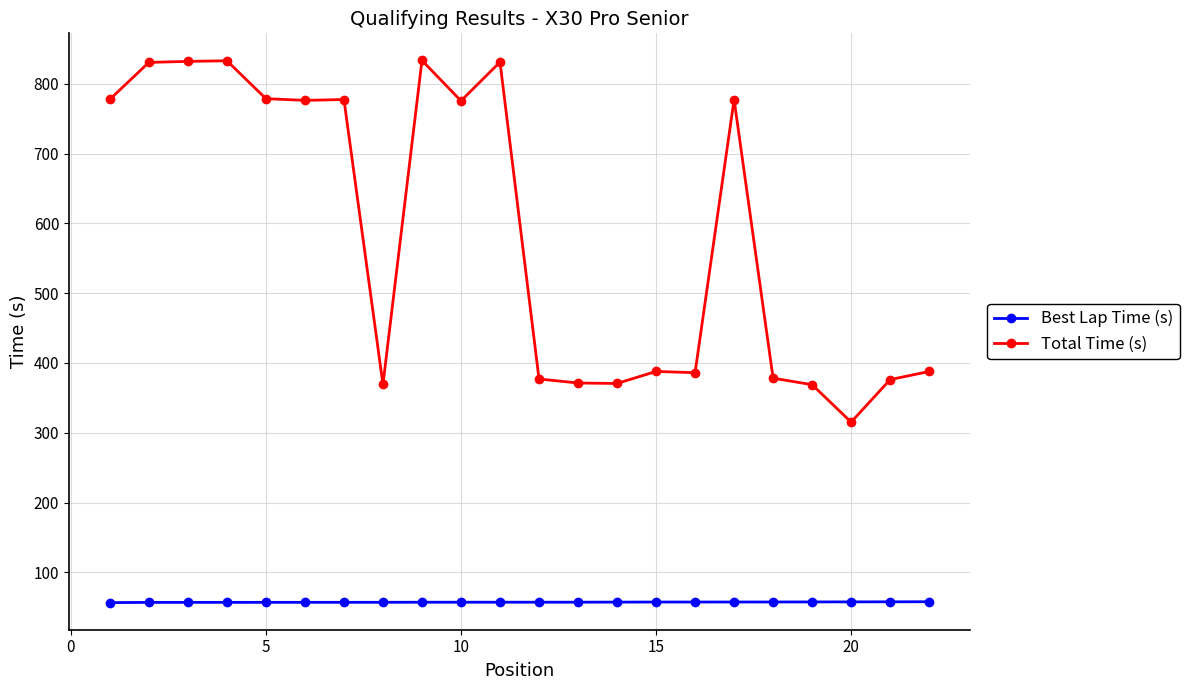

What is the greatest value displayed?

833.6